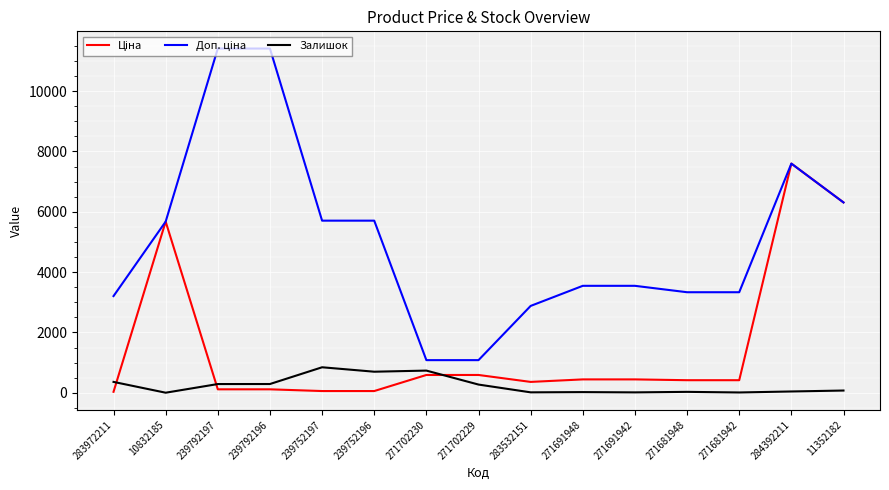

Where is Залишок nearest to the value 423?

283972211